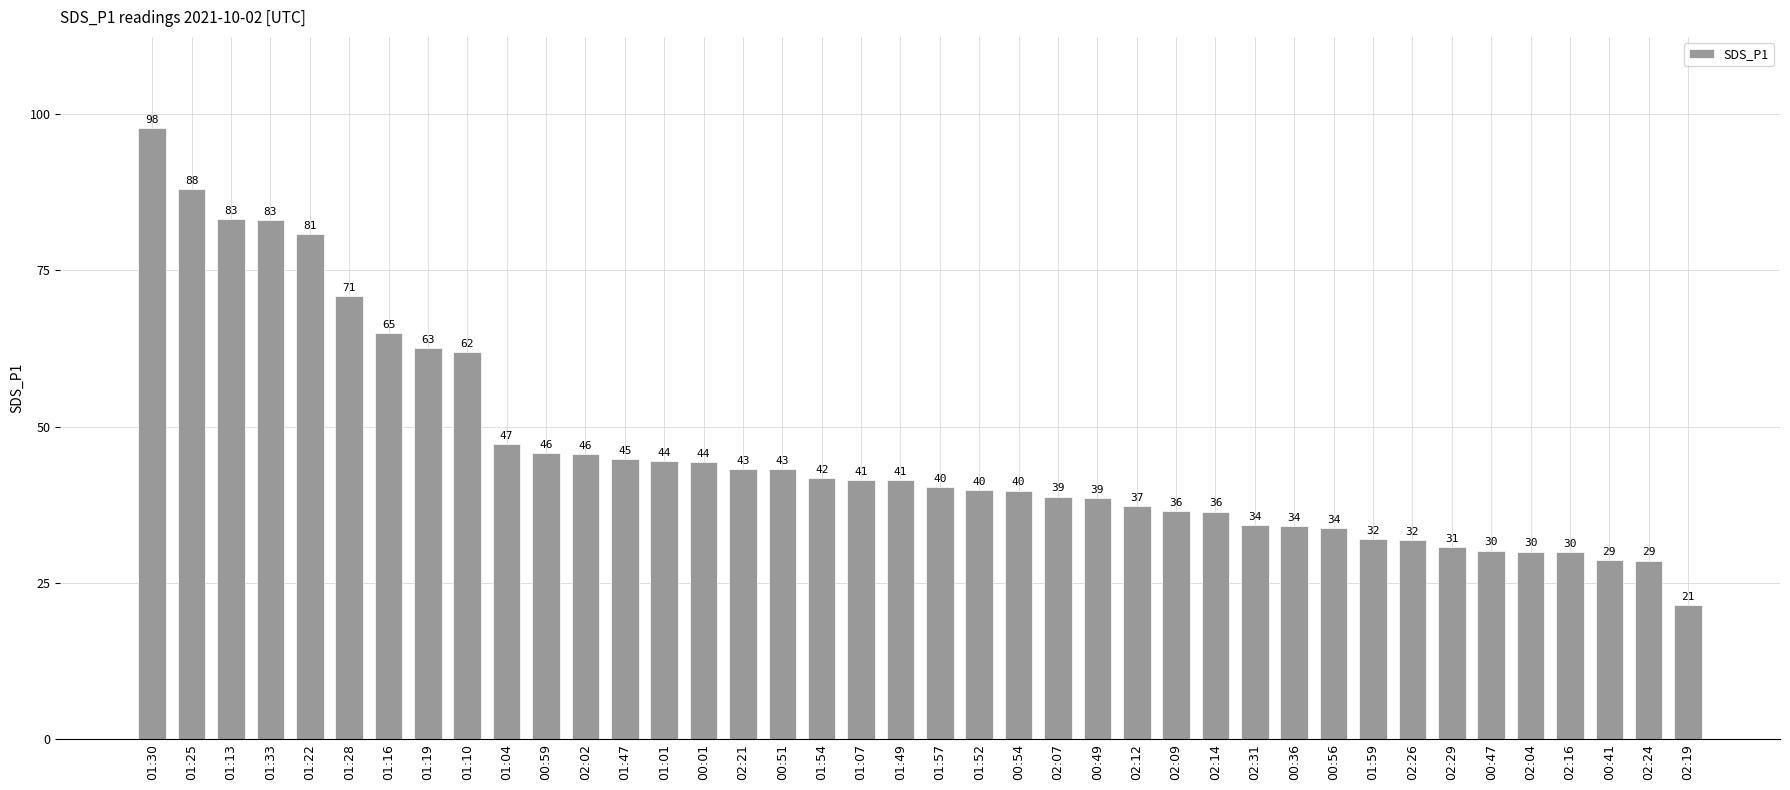

The value at 02:26 is 31.9. True or false?

True